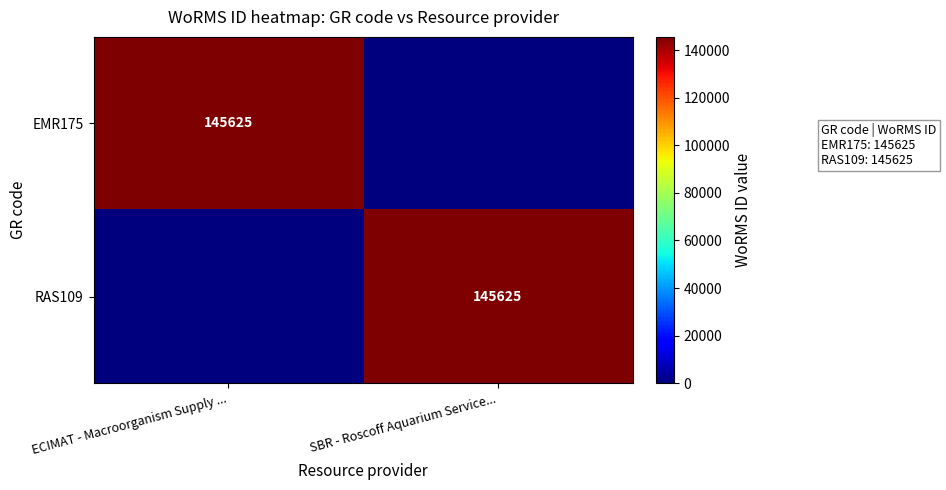

Is it true that EMR175 equals 145625 at ECIMAT - Macroorganism Supply ...?

True